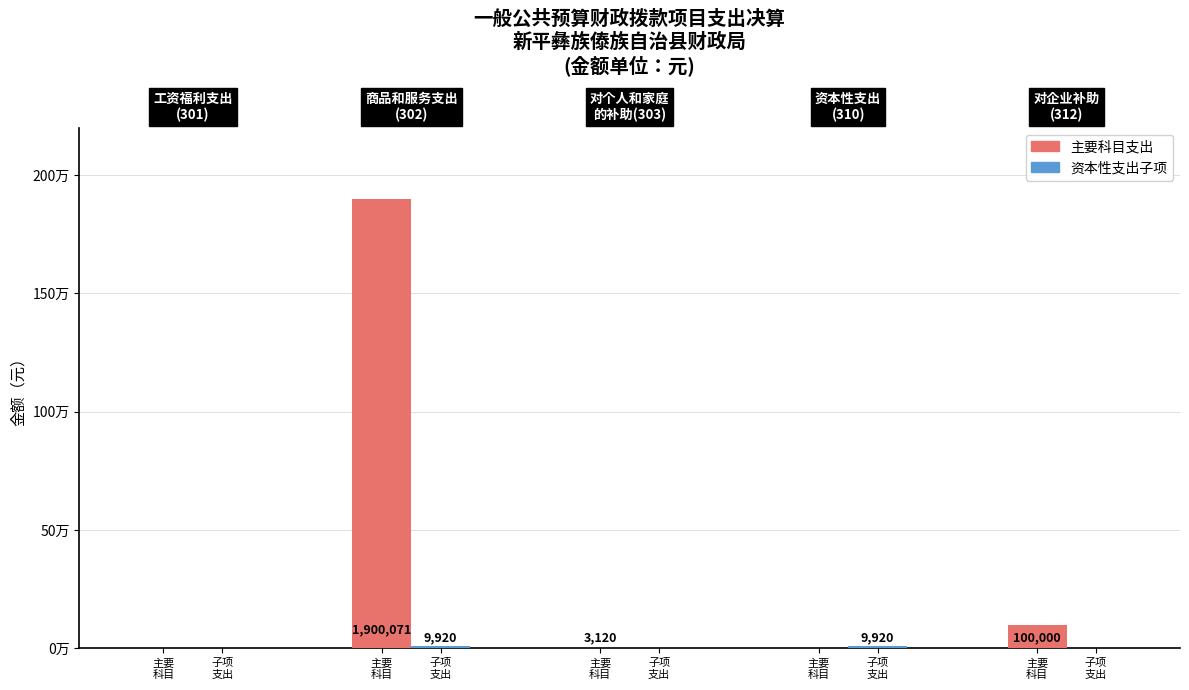

What is the maximum value shown in the chart?

1900070.6